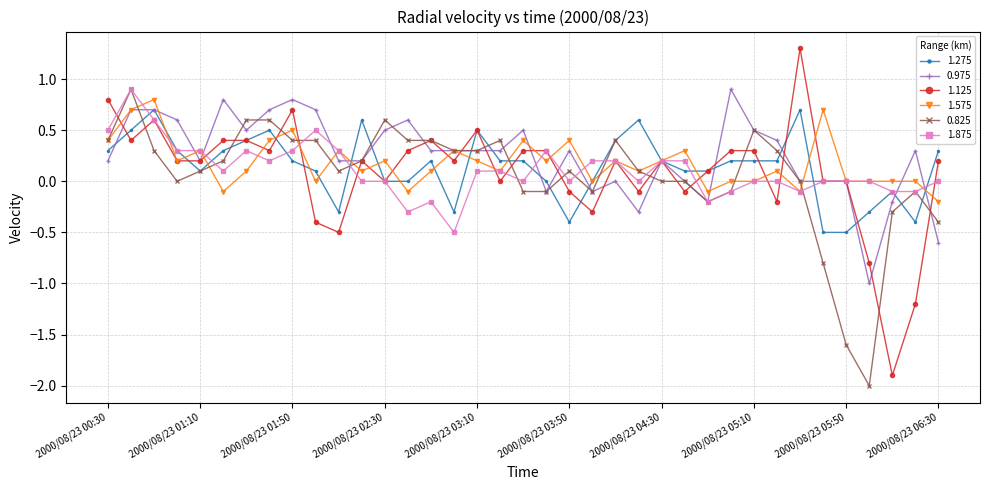

True or false: 0.825 has more than 0 interior local peaks.

True